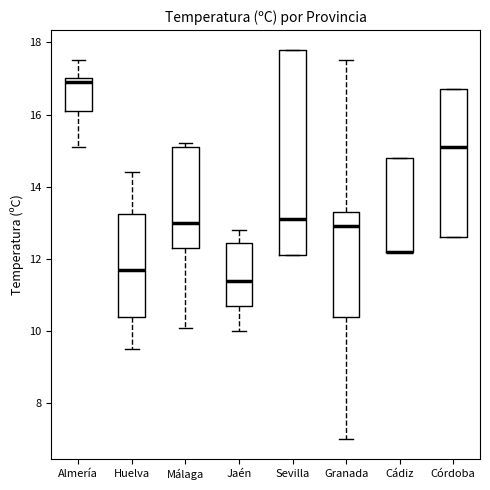

Comparing the boxes themselves (not the whiskers), which one is the tallest?

Sevilla